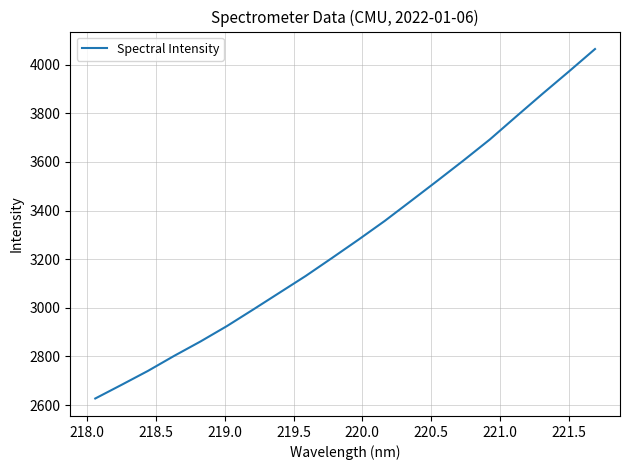

What is the greatest value displayed?

4064.6